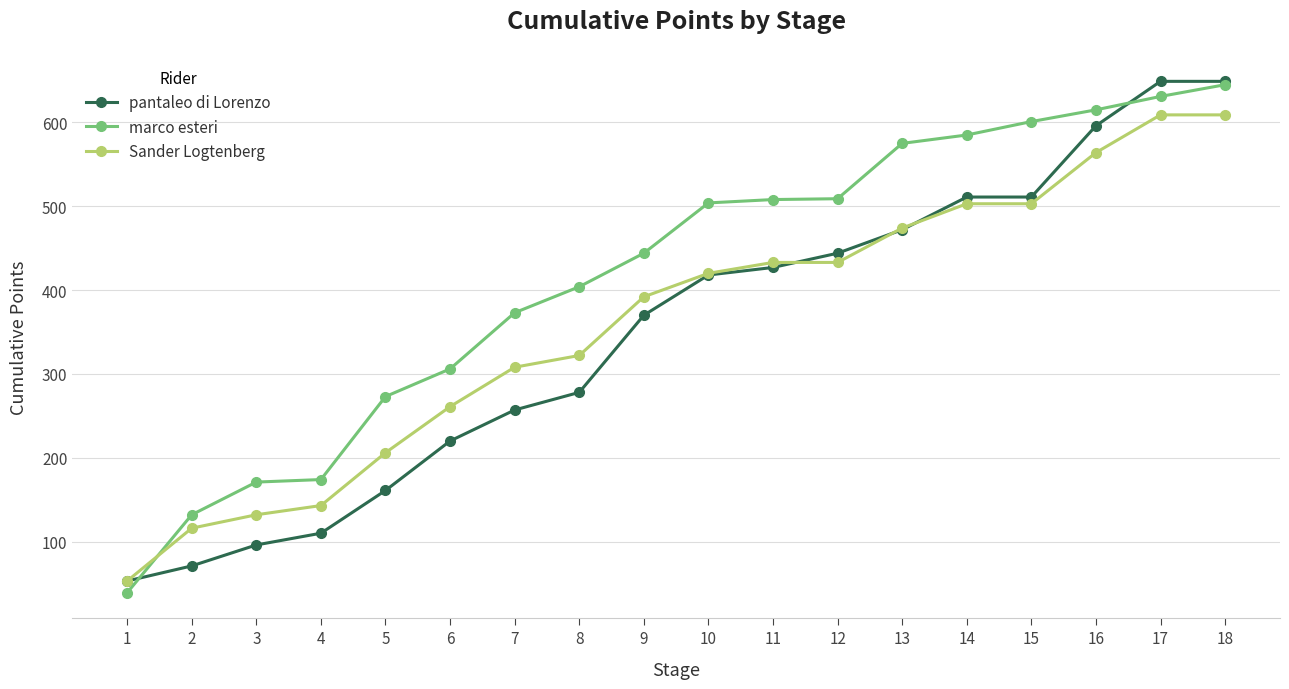

Which series changed the most between 9 and 10?

marco esteri